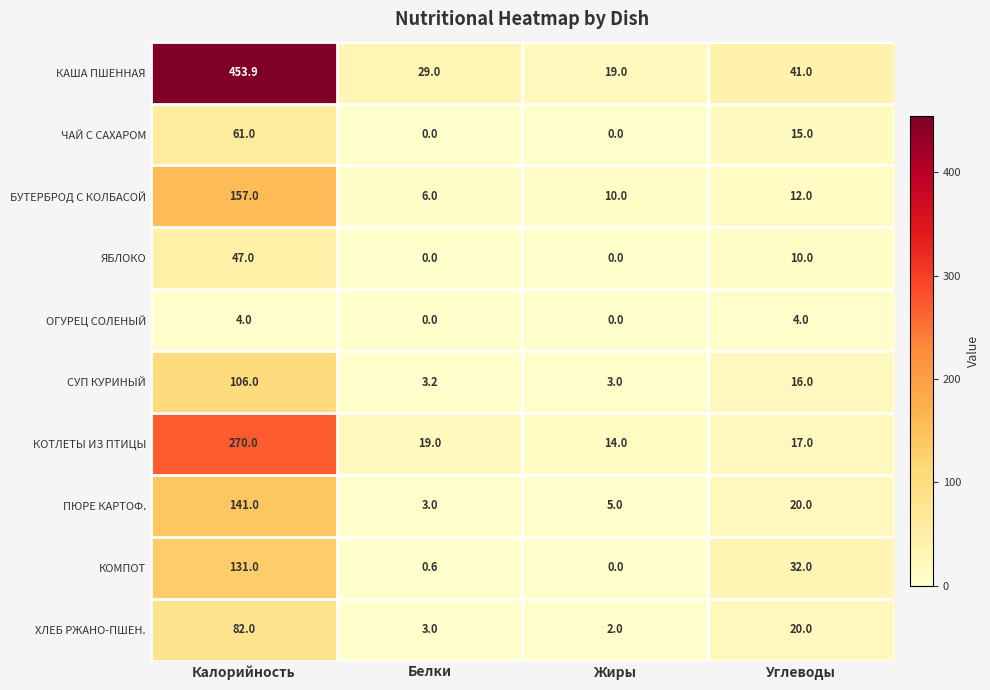

Which series has the largest total across all categories?

КАША ПШЕННАЯ